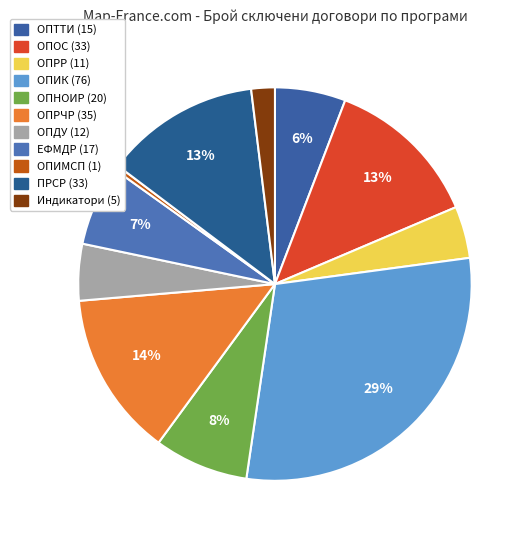

What percentage is the ОПНОИР slice, to the nearest percent?

8%